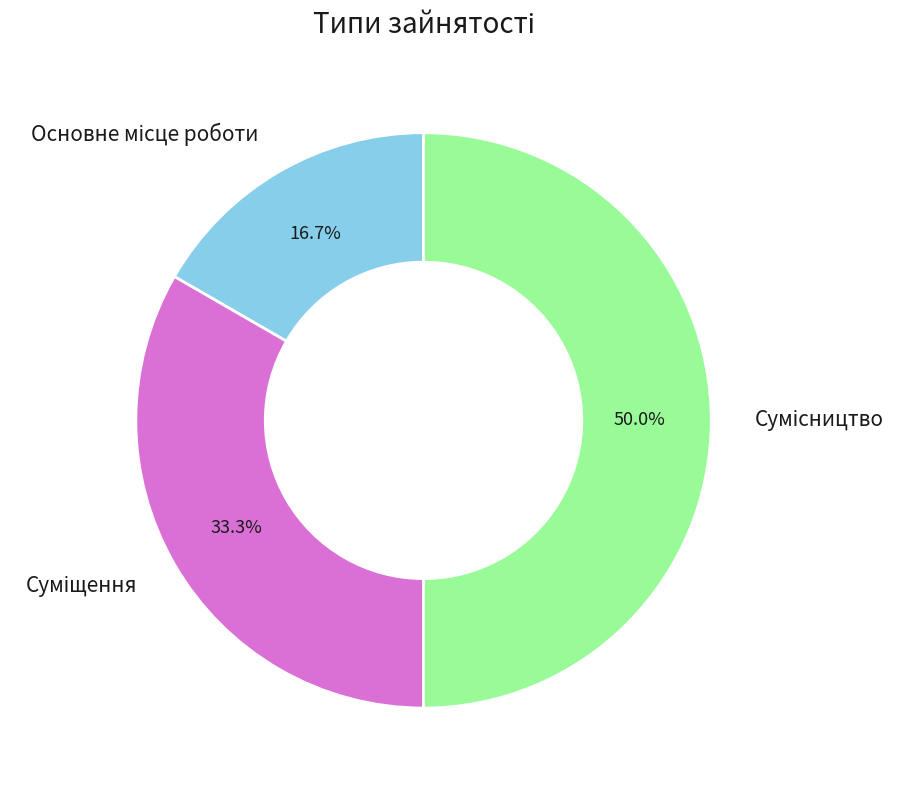

Do Сумісництво and Основне місце роботи together represent more than half of the pie?

Yes